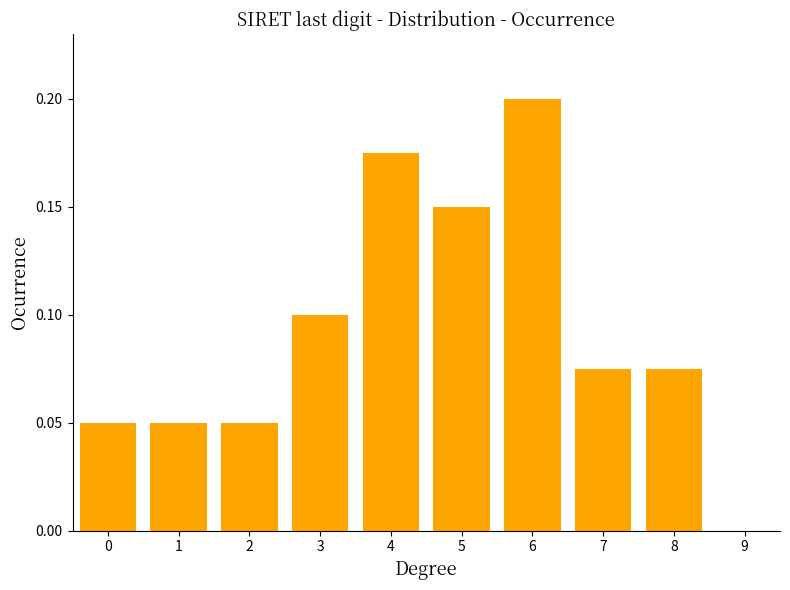

Reading left to right, transcribe this chart: for each bar, give the range it covers on the x-axis and its height. The values are not printed on the chart, so give them approximately, as read against the axis.

-0.5 to 0.5: 0.050
0.5 to 1.5: 0.050
1.5 to 2.5: 0.050
2.5 to 3.5: 0.100
3.5 to 4.5: 0.175
4.5 to 5.5: 0.150
5.5 to 6.5: 0.200
6.5 to 7.5: 0.075
7.5 to 8.5: 0.075